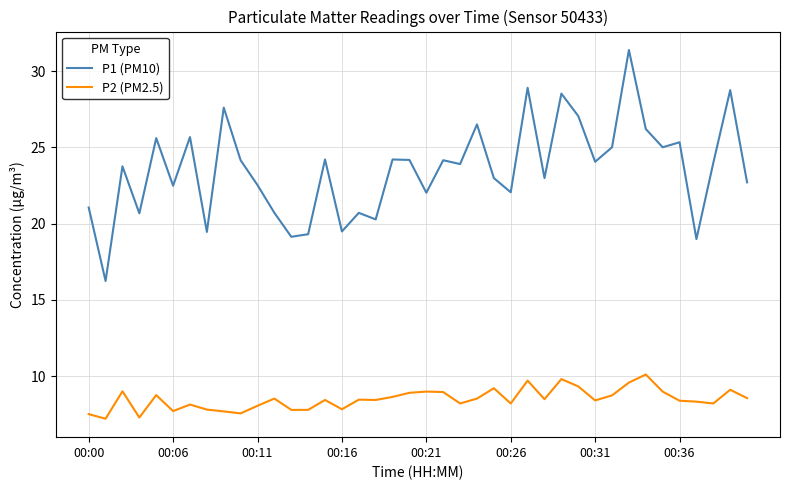

Which series has the largest total across all categories?

P1 (PM10)